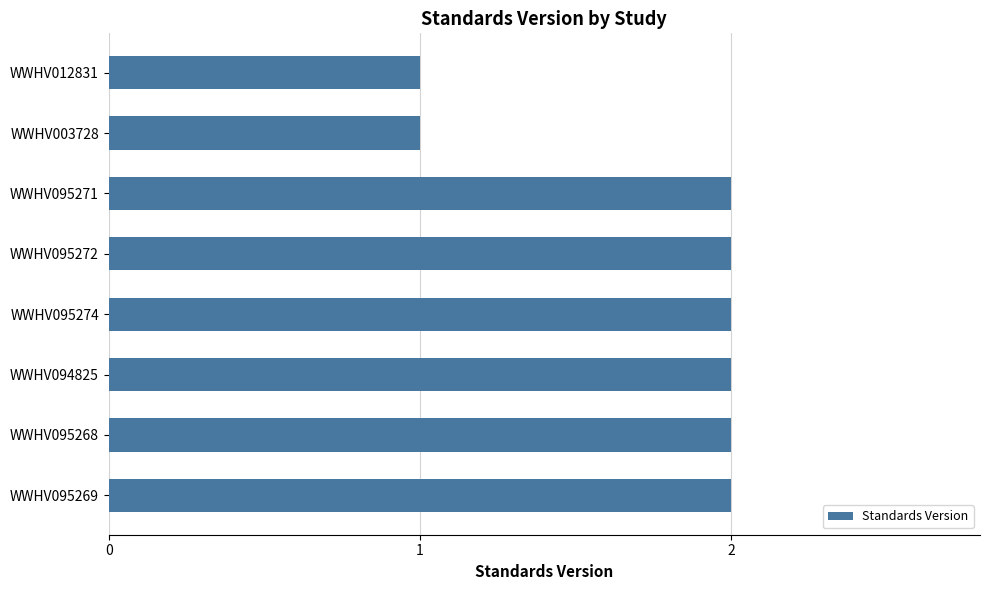

What is the maximum value shown in the chart?

2